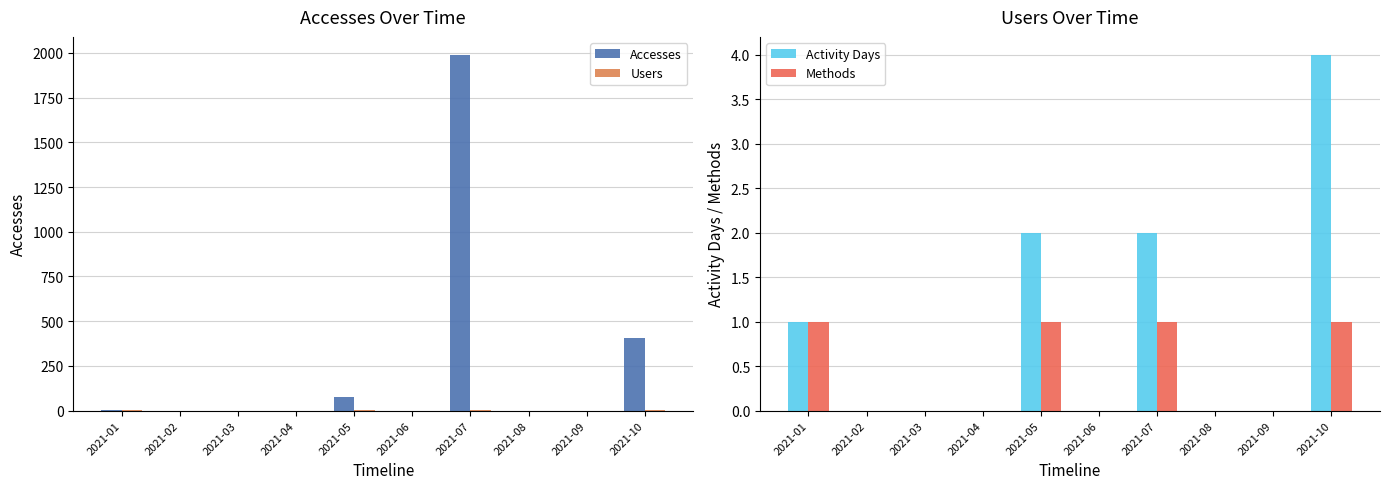

The Activity Days series shows 0 at 2021-08. True or false?

True